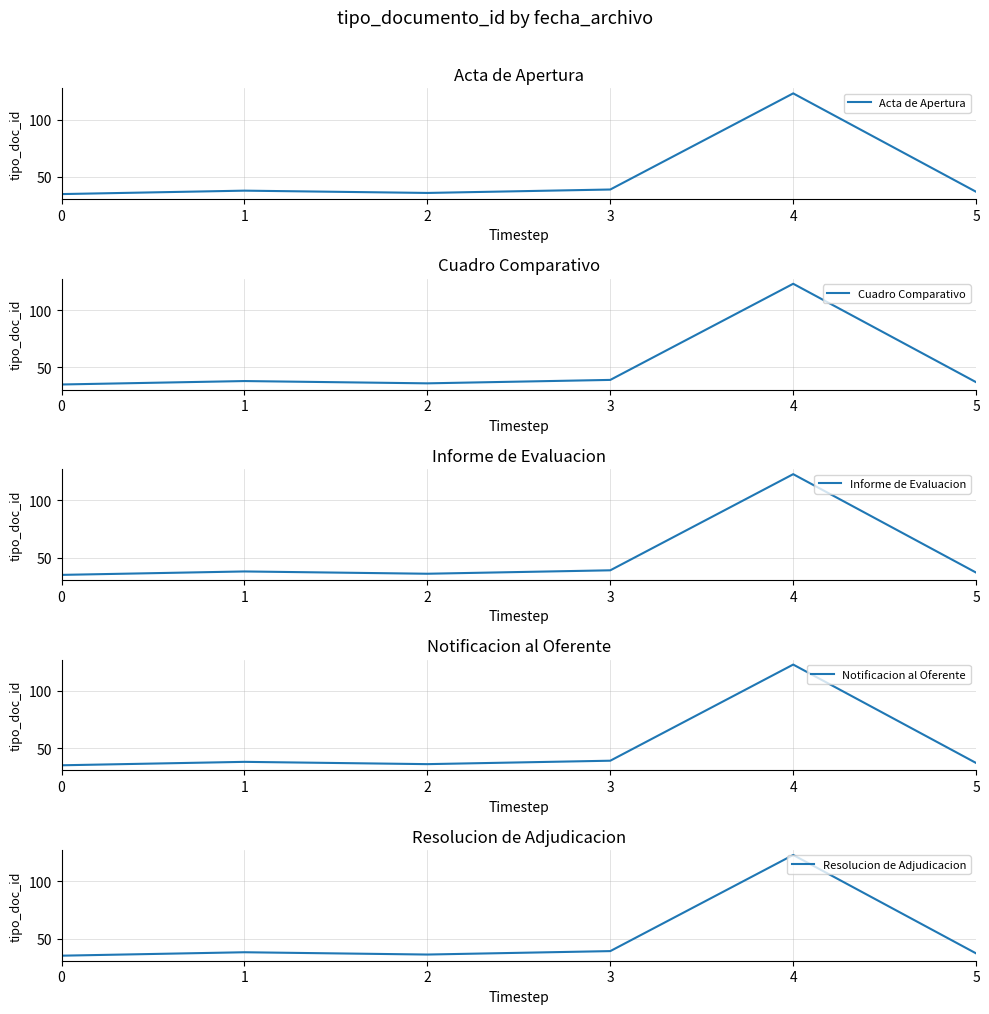

Read the Acta de Apertura value at 2, to the nearest 10.

40